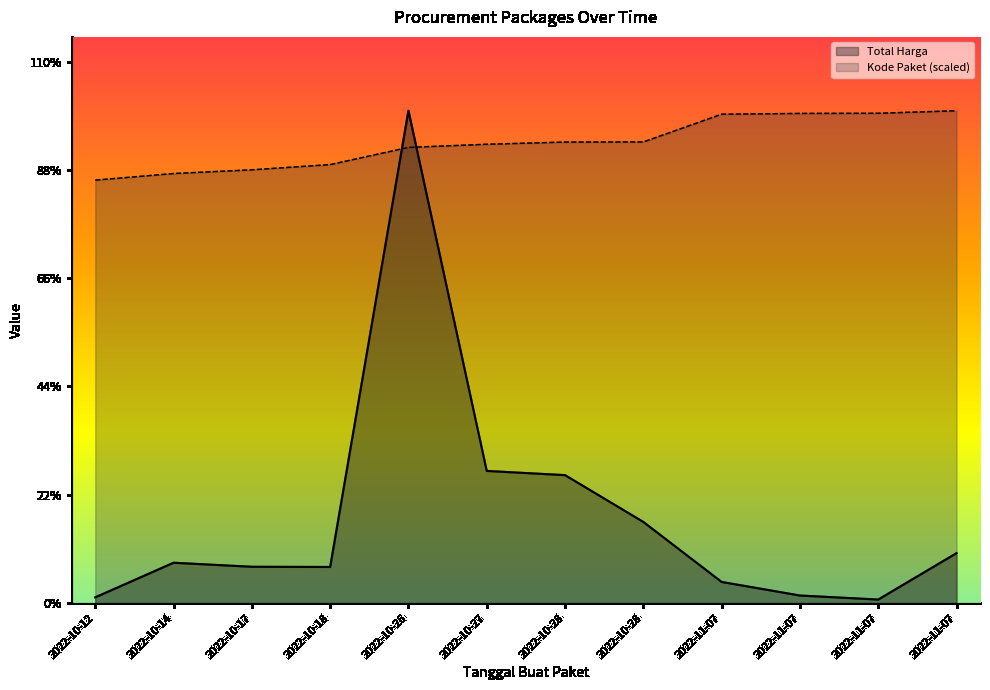

What are all the series names shown in the legend?

Total Harga, Kode Paket